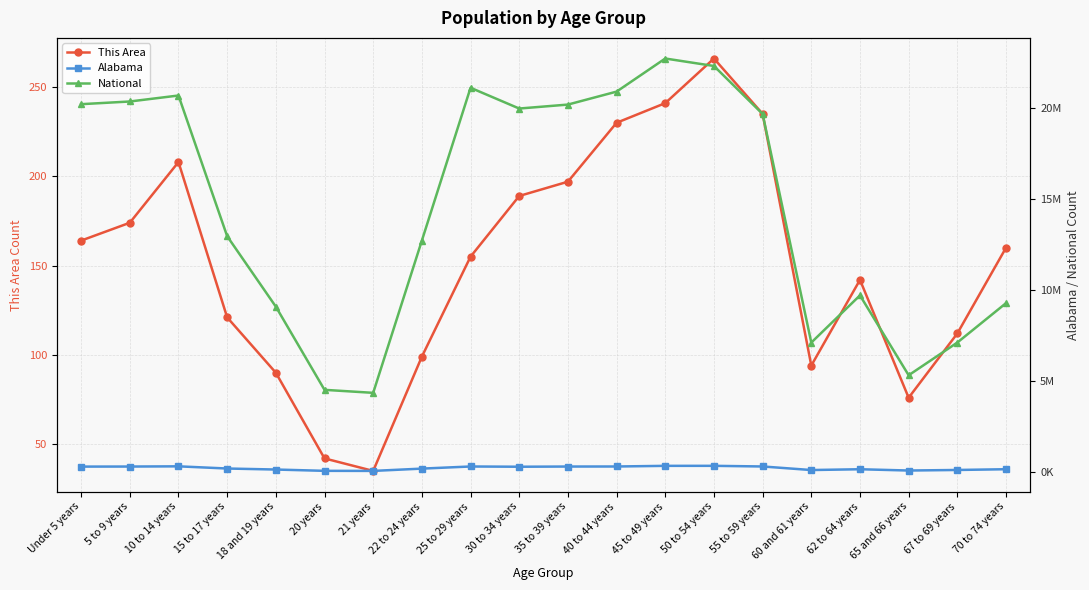

List the labels in order of This Area value, smallest first.

21 years, 20 years, 65 and 66 years, 18 and 19 years, 60 and 61 years, 22 to 24 years, 67 to 69 years, 15 to 17 years, 62 to 64 years, 25 to 29 years, 70 to 74 years, Under 5 years, 5 to 9 years, 30 to 34 years, 35 to 39 years, 10 to 14 years, 40 to 44 years, 55 to 59 years, 45 to 49 years, 50 to 54 years